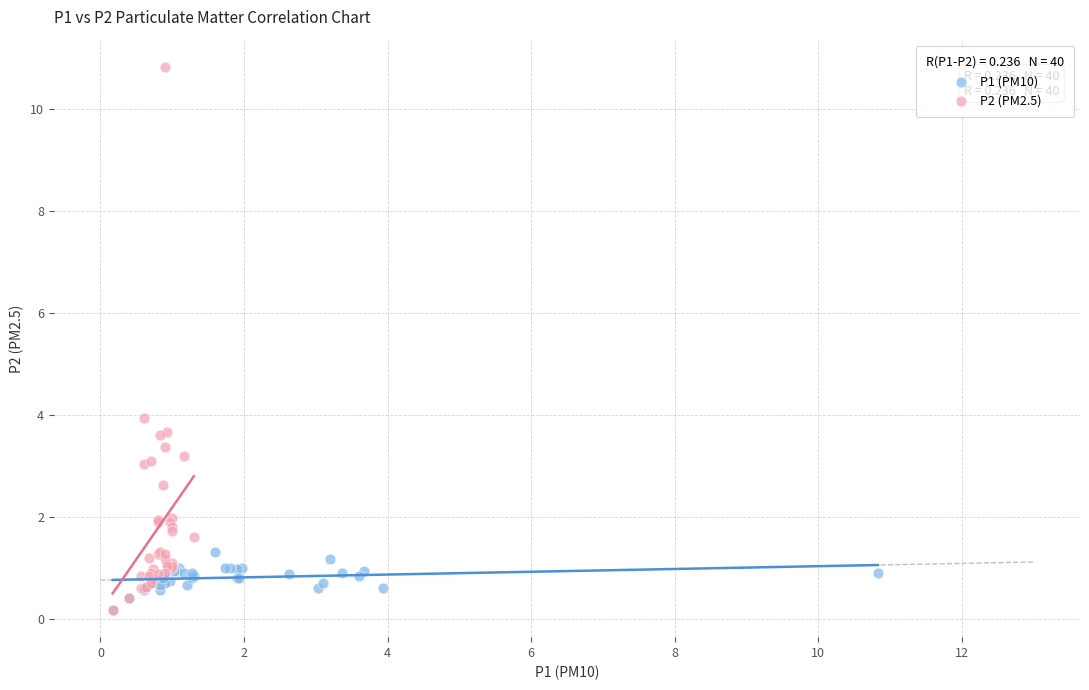

Which series has the largest Y range (max minus min)?

P2 (PM2.5)